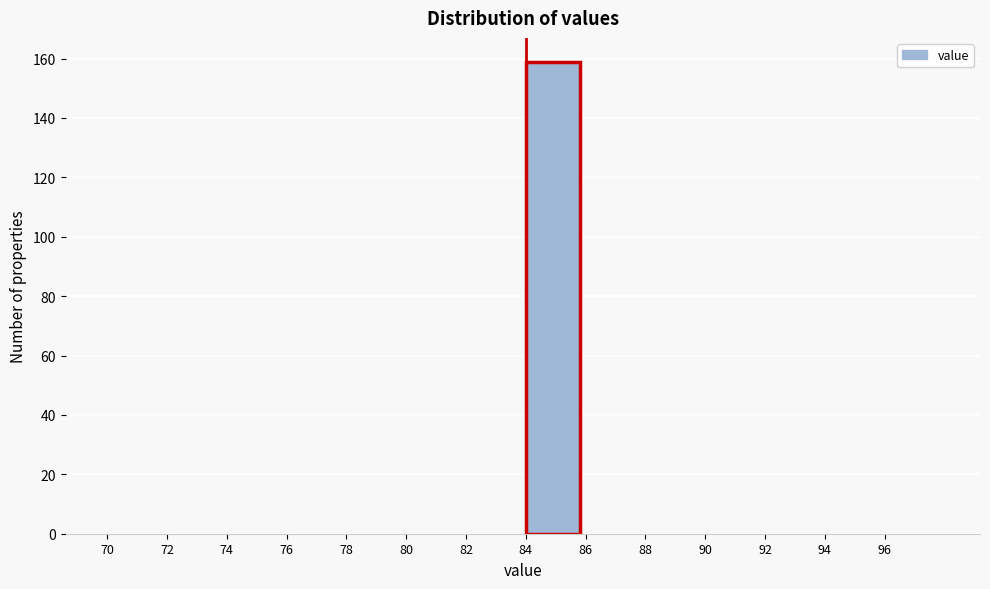

Reading left to right, transcribe this chart: for each bar, give the range it covers on the x-axis and its height. The values are not printed on the chart, so give them approximately, as read against the axis.

70 to 72: 0
72 to 74: 0
74 to 76: 0
76 to 78: 0
78 to 80: 0
80 to 82: 0
82 to 84: 0
84 to 86: 160
86 to 88: 0
88 to 90: 0
90 to 92: 0
92 to 94: 0
94 to 96: 0
96 to 98: 0